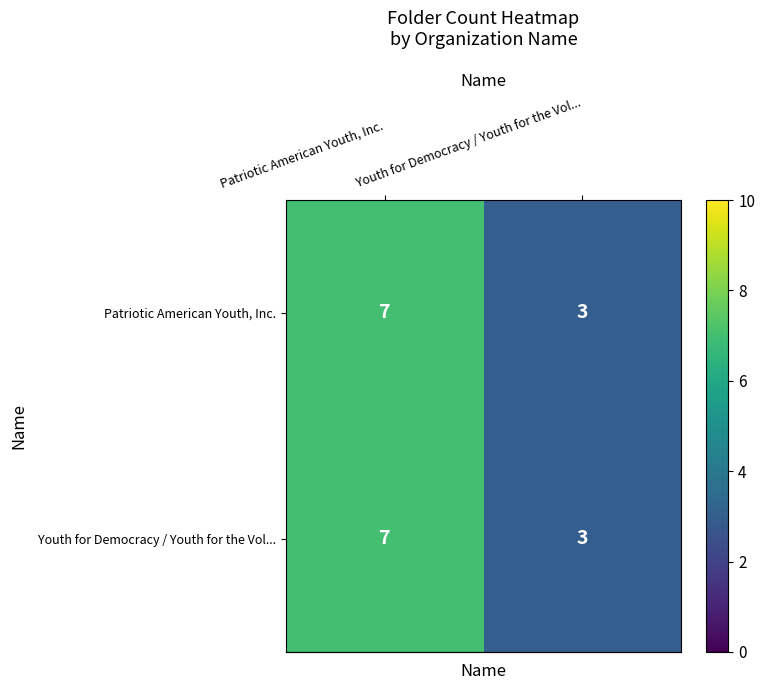

True or false: Patriotic American Youth, Inc. has a value of 2 at Patriotic American Youth, Inc..

False